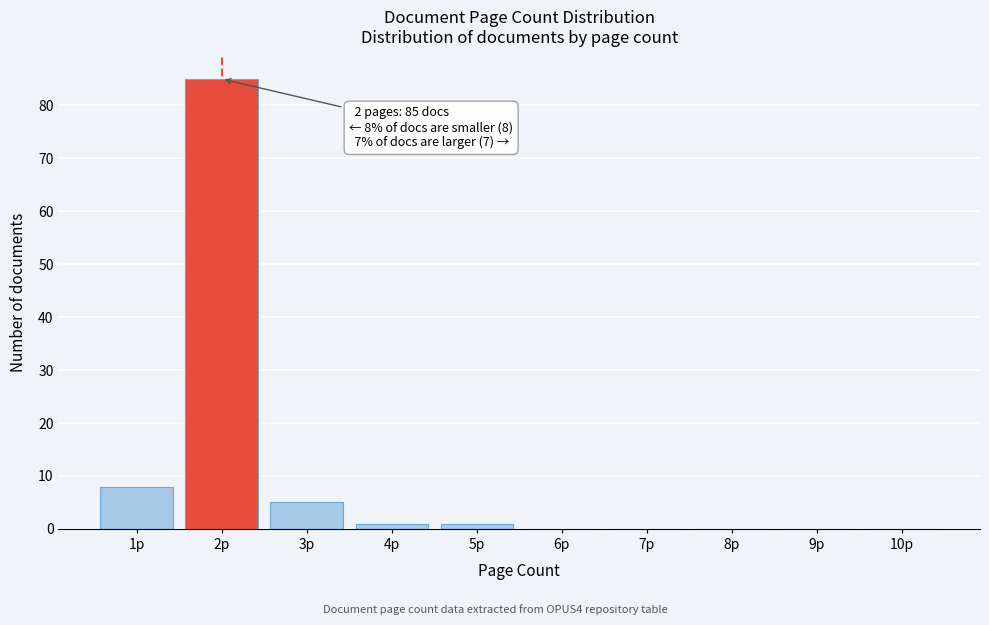

Reading left to right, extract all data points from this chart.

1p=8	2p=85	3p=5	4p=1	5p=1	6p=0	7p=0	8p=0	9p=0	10p=0